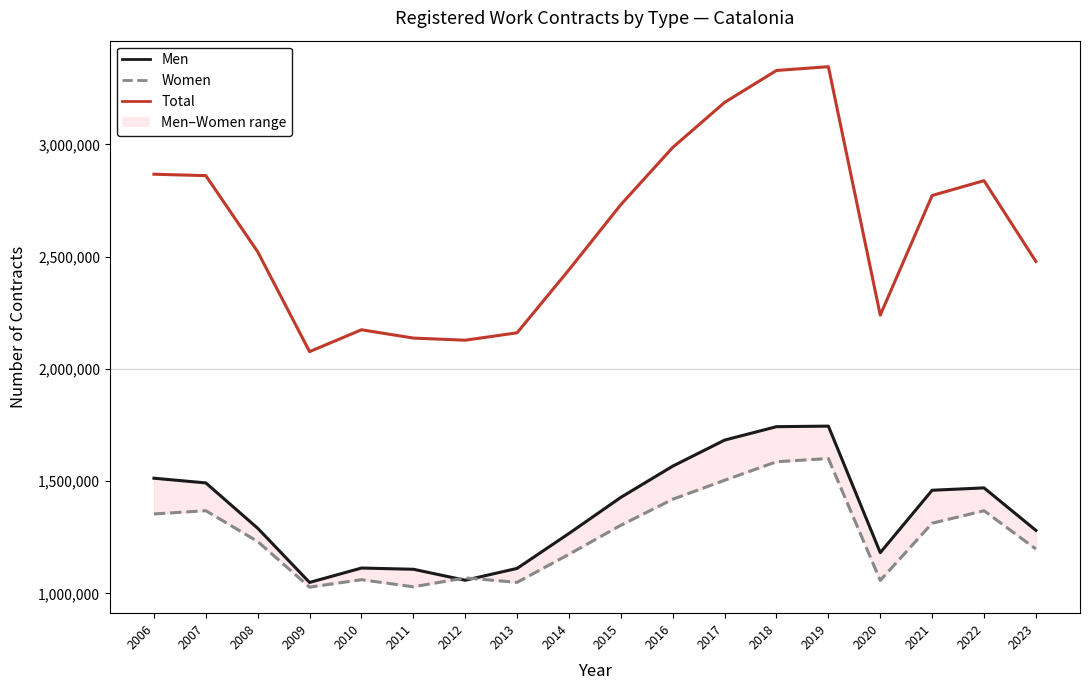

True or false: Women and Total intersect in this chart.

False